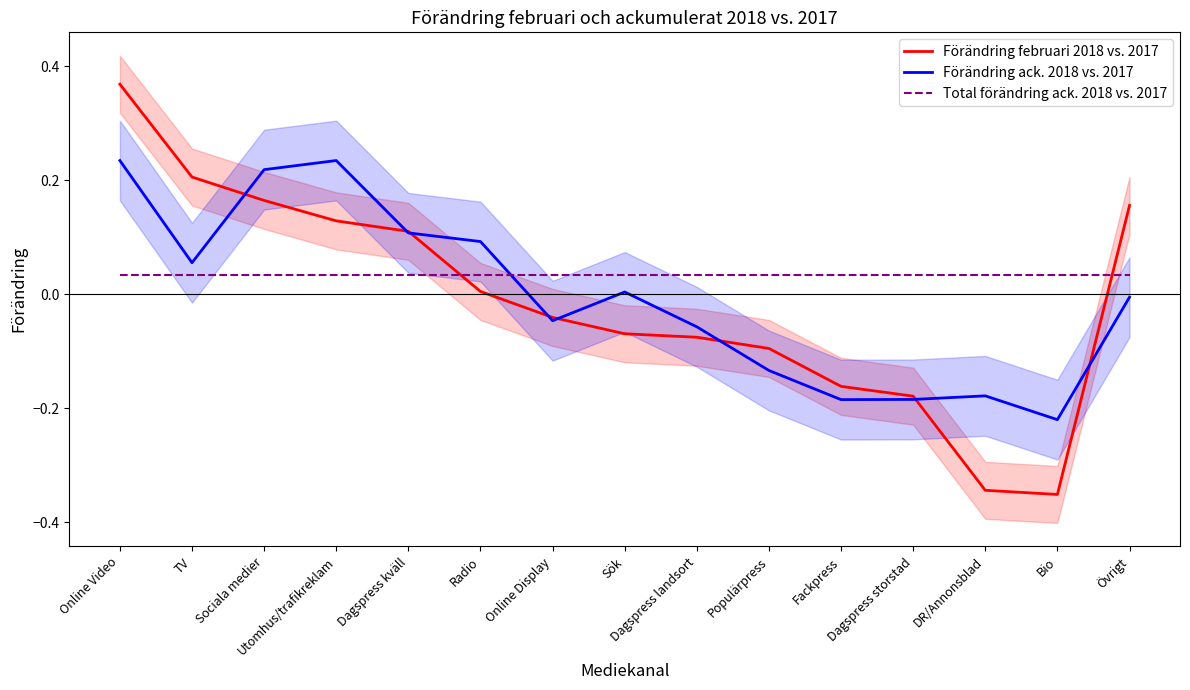

The value of Total förändring ack. 2018 vs. 2017 at Sociala medier is 0.0. True or false?

True